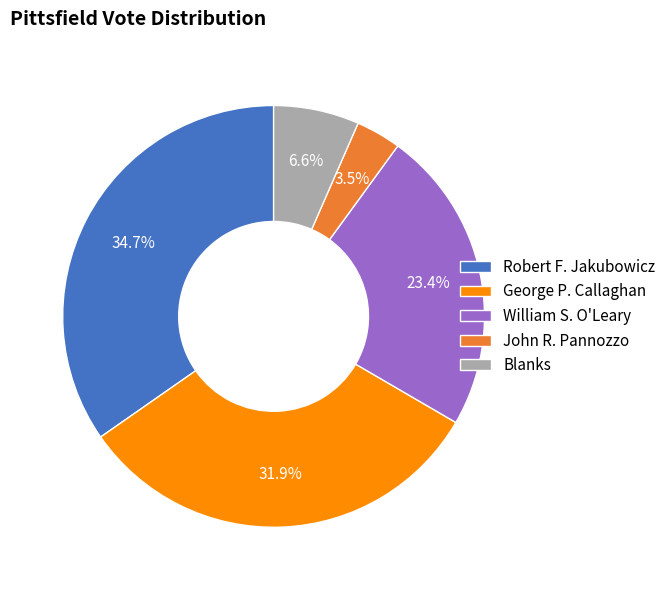

True or false: George P. Callaghan accounts for 18% of the total.

False